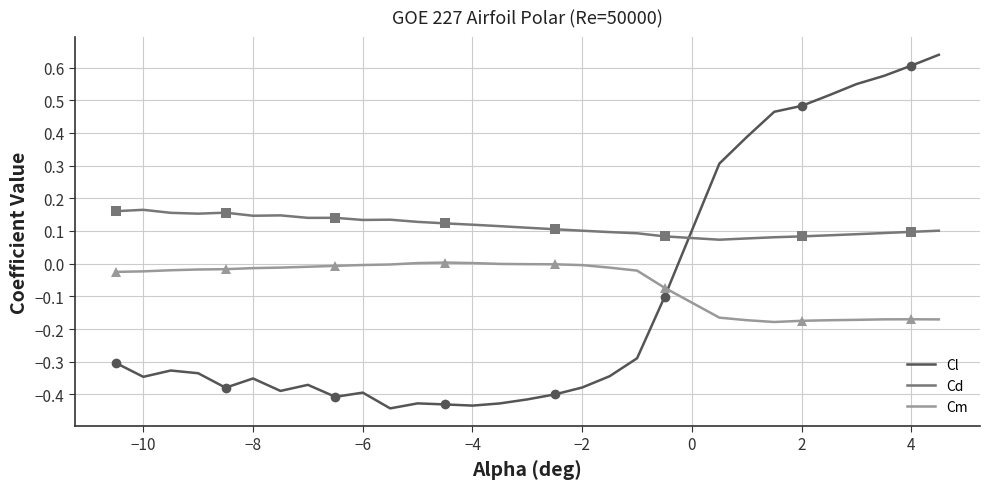

What are all the series names shown in the legend?

Cl, Cd, Cm